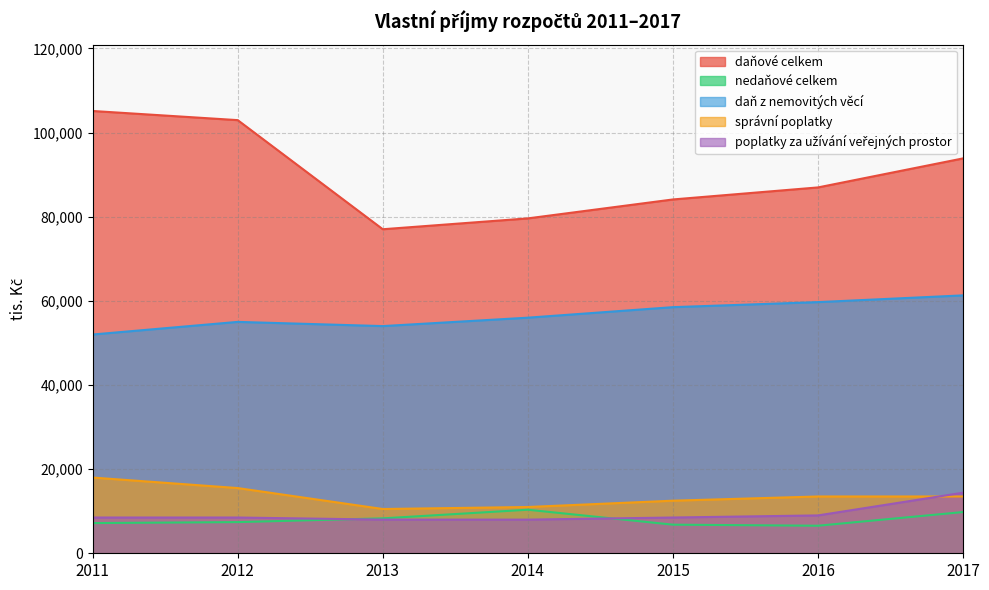

Which has a higher value, 2011 or 2016?

2011